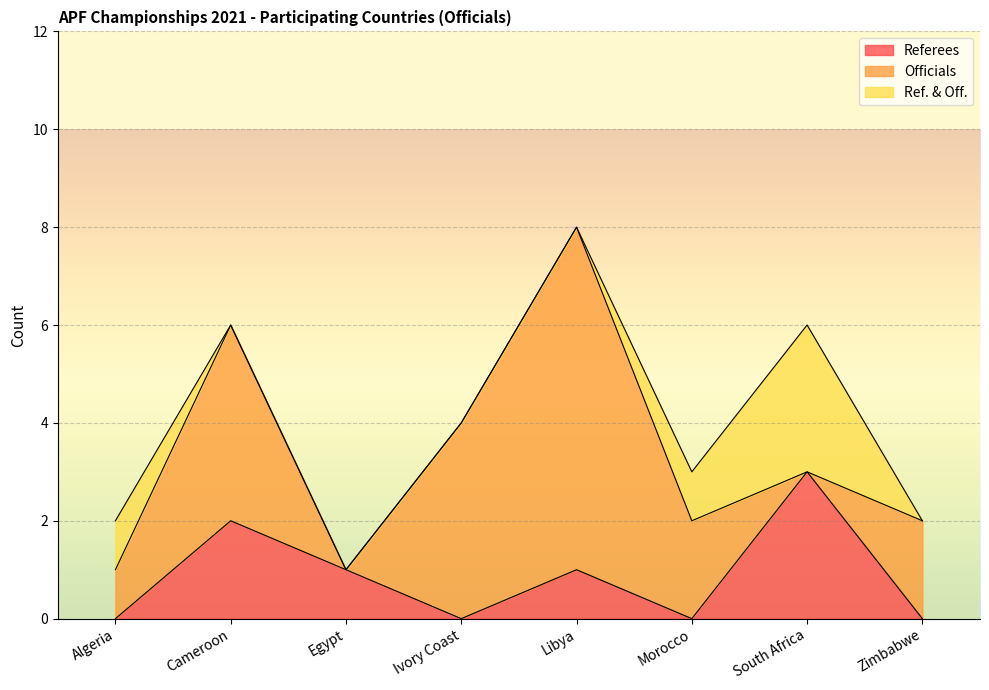

What is the label of the 1st point from the right?

Zimbabwe